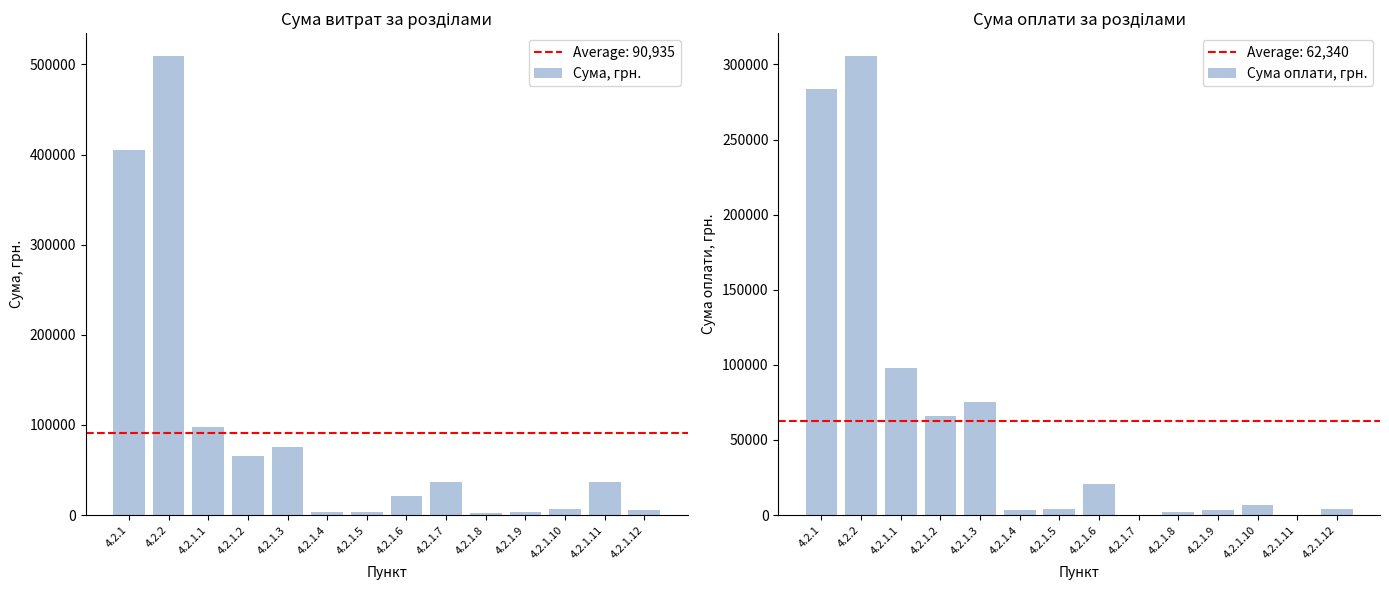

How many groups of bars are there?

14